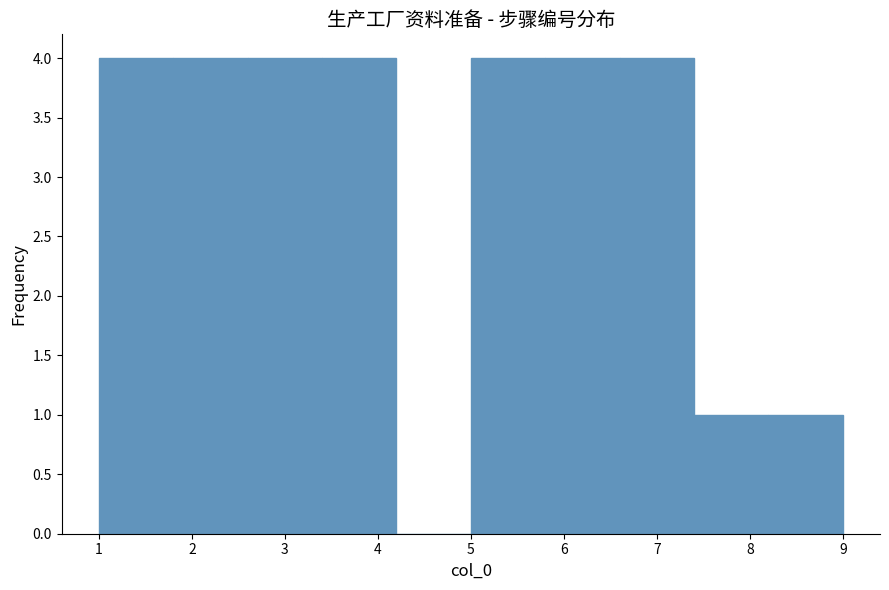

Reading left to right, transcribe this chart: for each bar, give the range it covers on the x-axis and its height. The values are not printed on the chart, so give them approximately, as read against the axis.

1.0 to 1.8: 4
1.8 to 2.6: 4
2.6 to 3.4: 4
3.4 to 4.2: 4
4.2 to 5.0: 0
5.0 to 5.8: 4
5.8 to 6.6: 4
6.6 to 7.4: 4
7.4 to 8.2: 1
8.2 to 9.0: 1